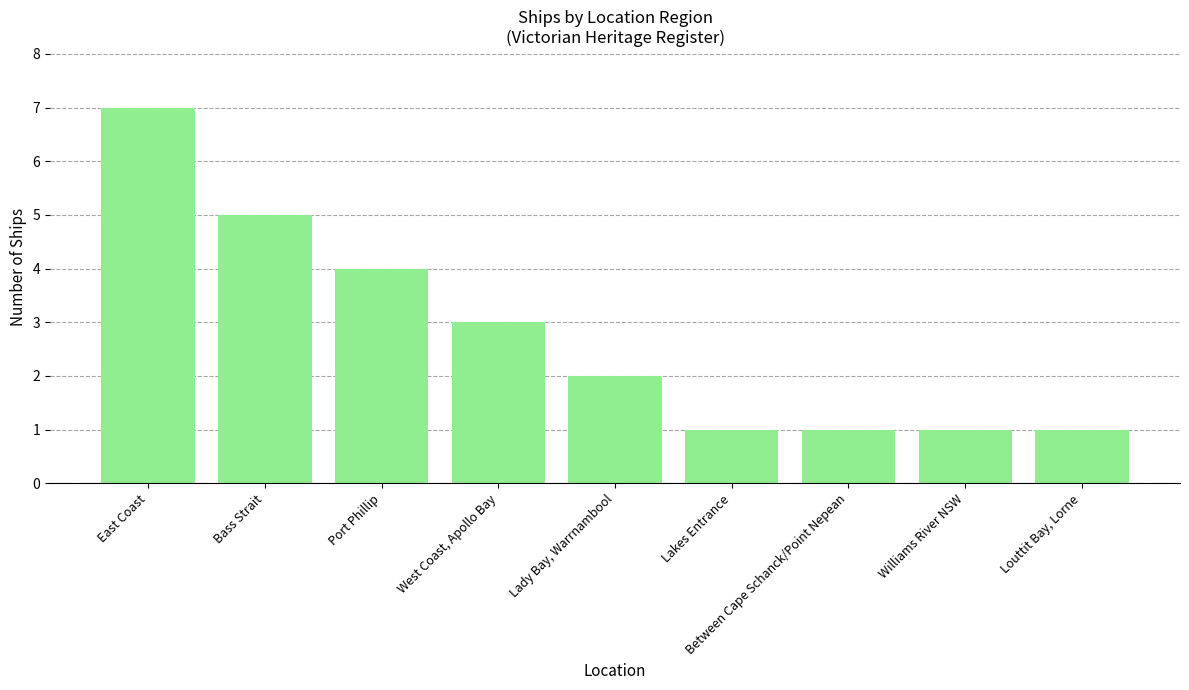

The value at Lady Bay, Warrnambool is 1. True or false?

False